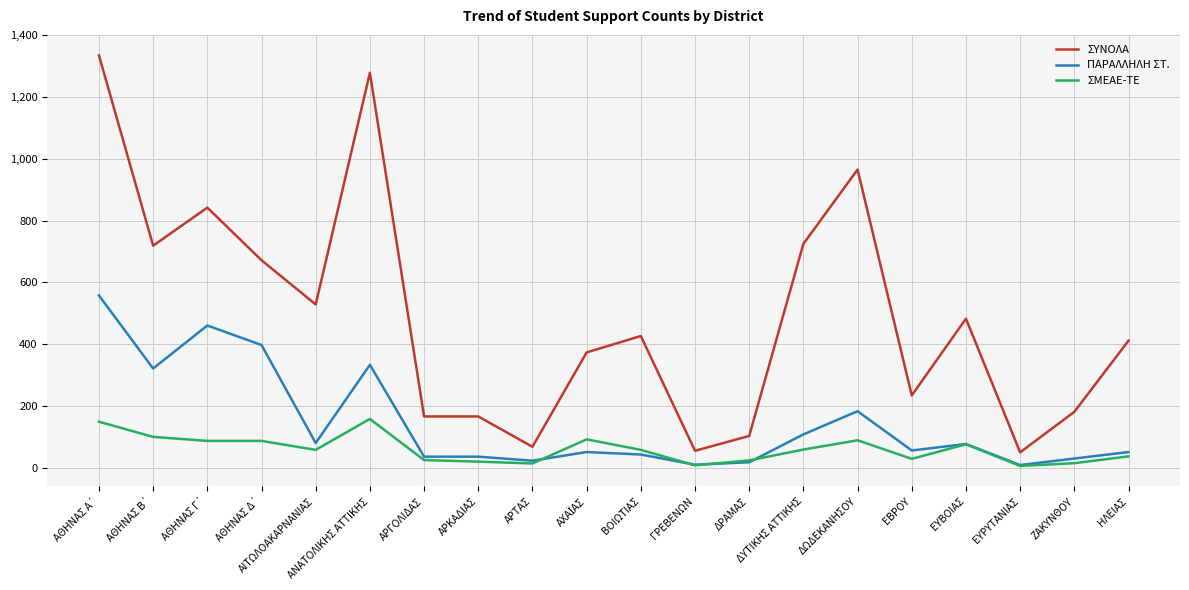

True or false: ΠΑΡΑΛΛΗΛΗ ΣΤ. has a value of 37 at ΑΡΚΑΔΙΑΣ.

True